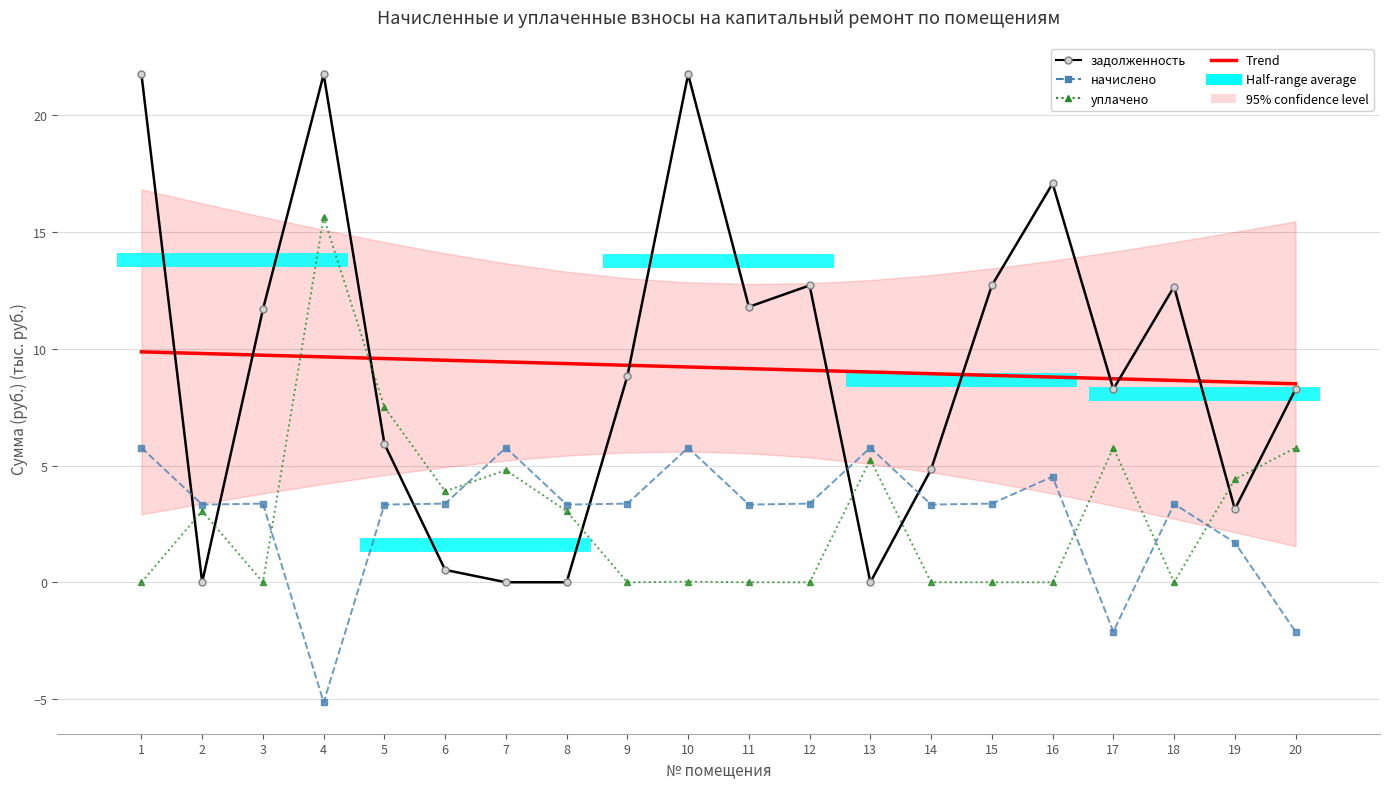

At which label does начислено first exceed 3?

1